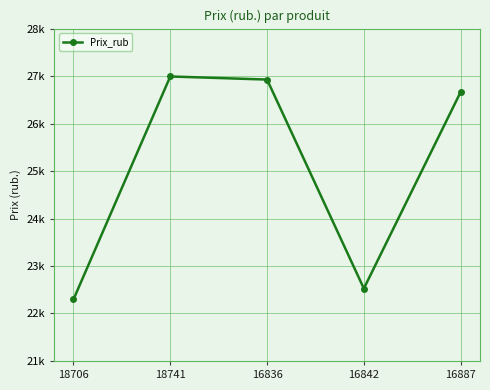

Does the chart have visible grid lines?

Yes